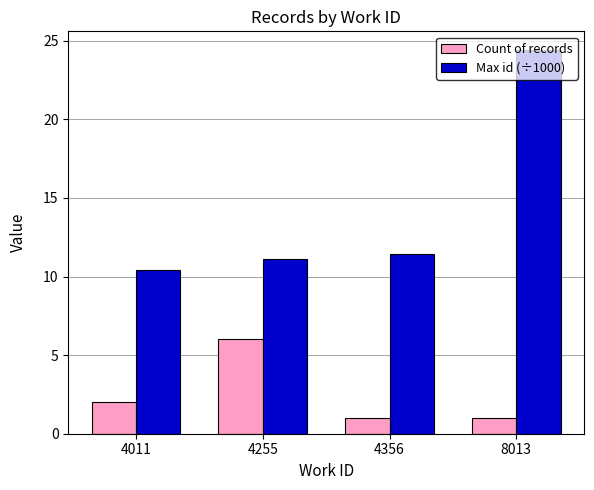

Rank the series by their average value, from lowest to highest.

Count of records, Max id (÷1000)